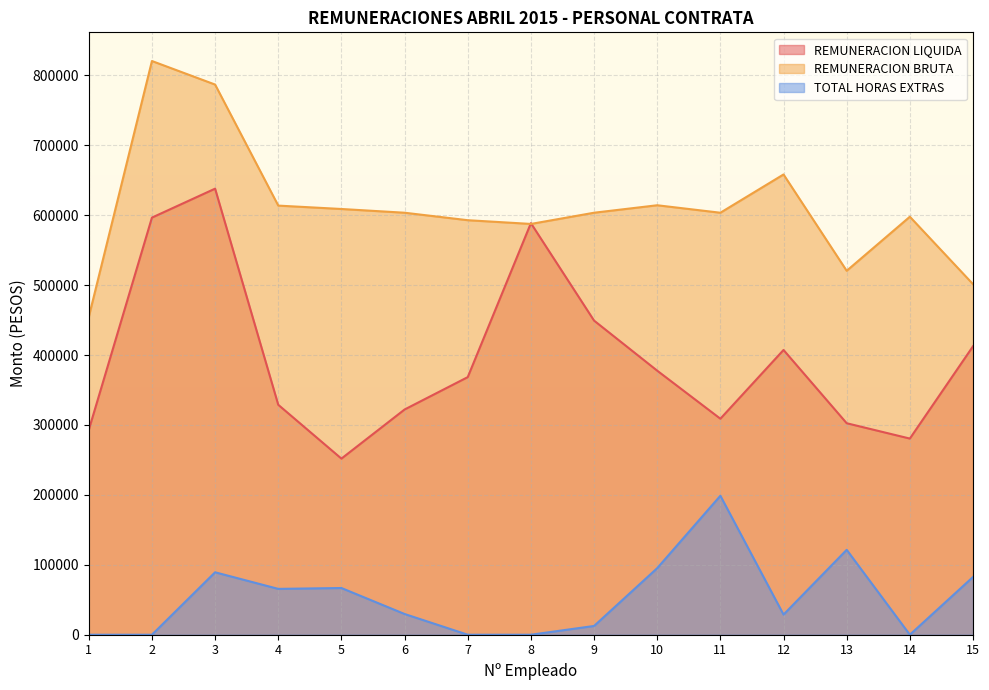

Rank the series by their average value, from lowest to highest.

TOTAL HORAS EXTRAS, REMUNERACION LIQUIDA, REMUNERACION BRUTA